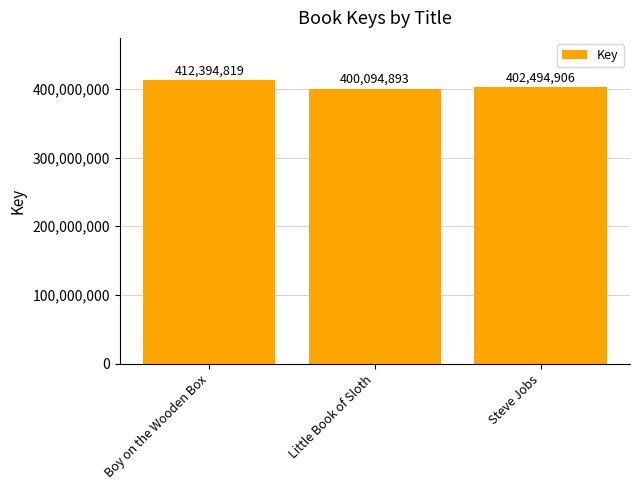

The chart shows a value of 412394819 at Boy on the Wooden Box. True or false?

True